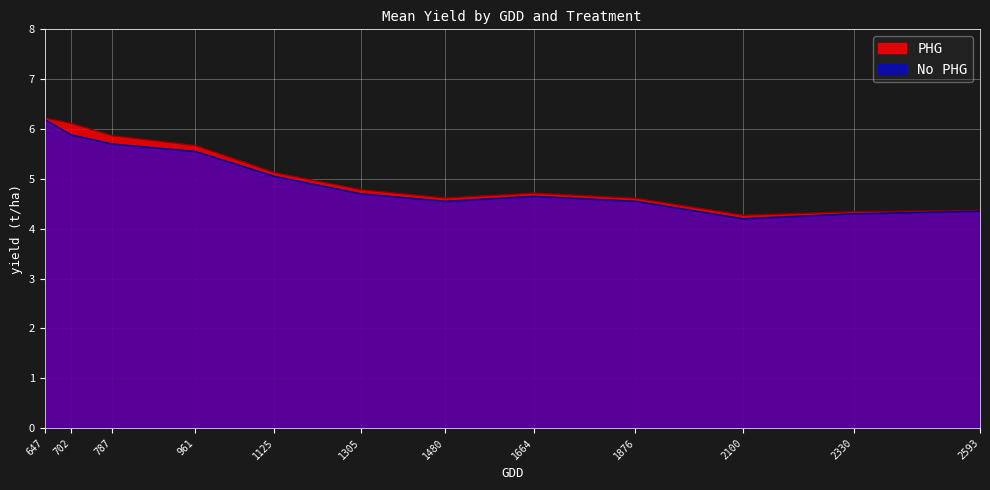

At which category does the chart reach its minimum across all series?

2100